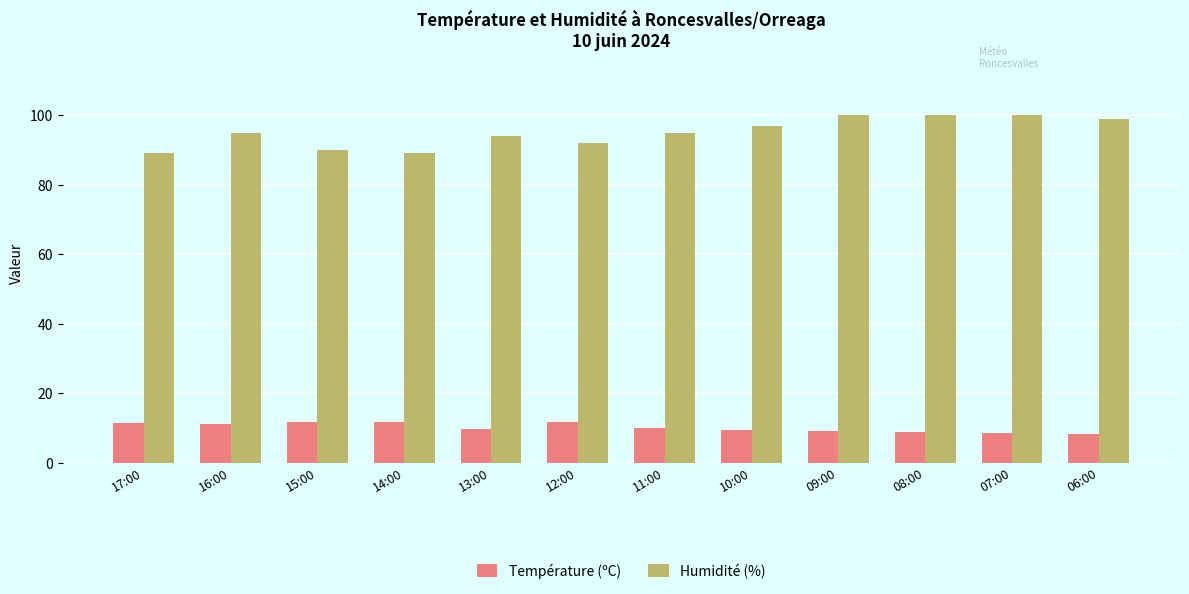

The value of Humidité (%) at 14:00 is 33.0. True or false?

False